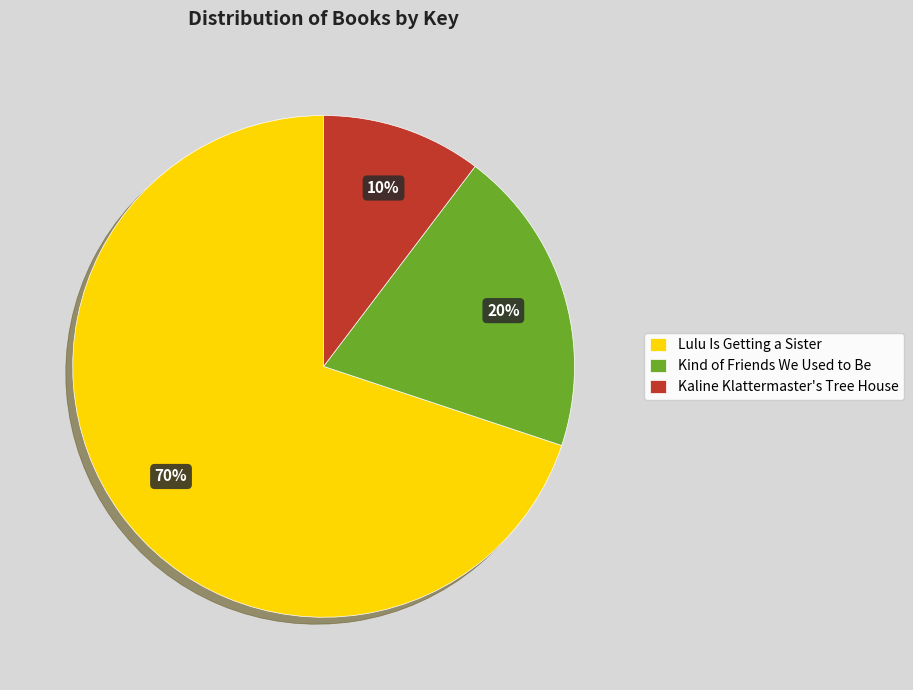

To the nearest percent, what is the average slice percentage?

33%